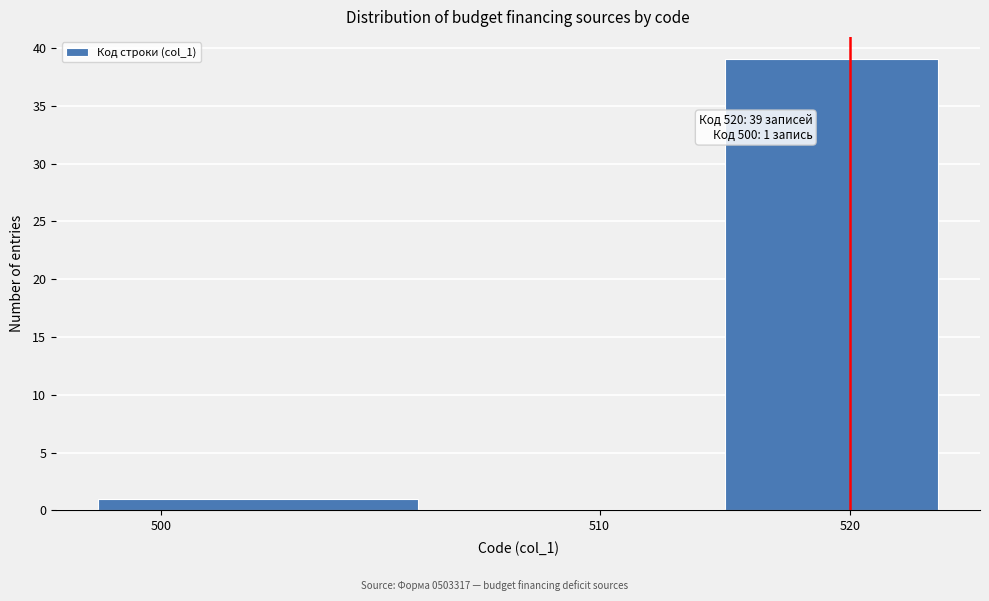

Reading left to right, transcribe all the data shown in this chart.

500=1	510=0	520=39